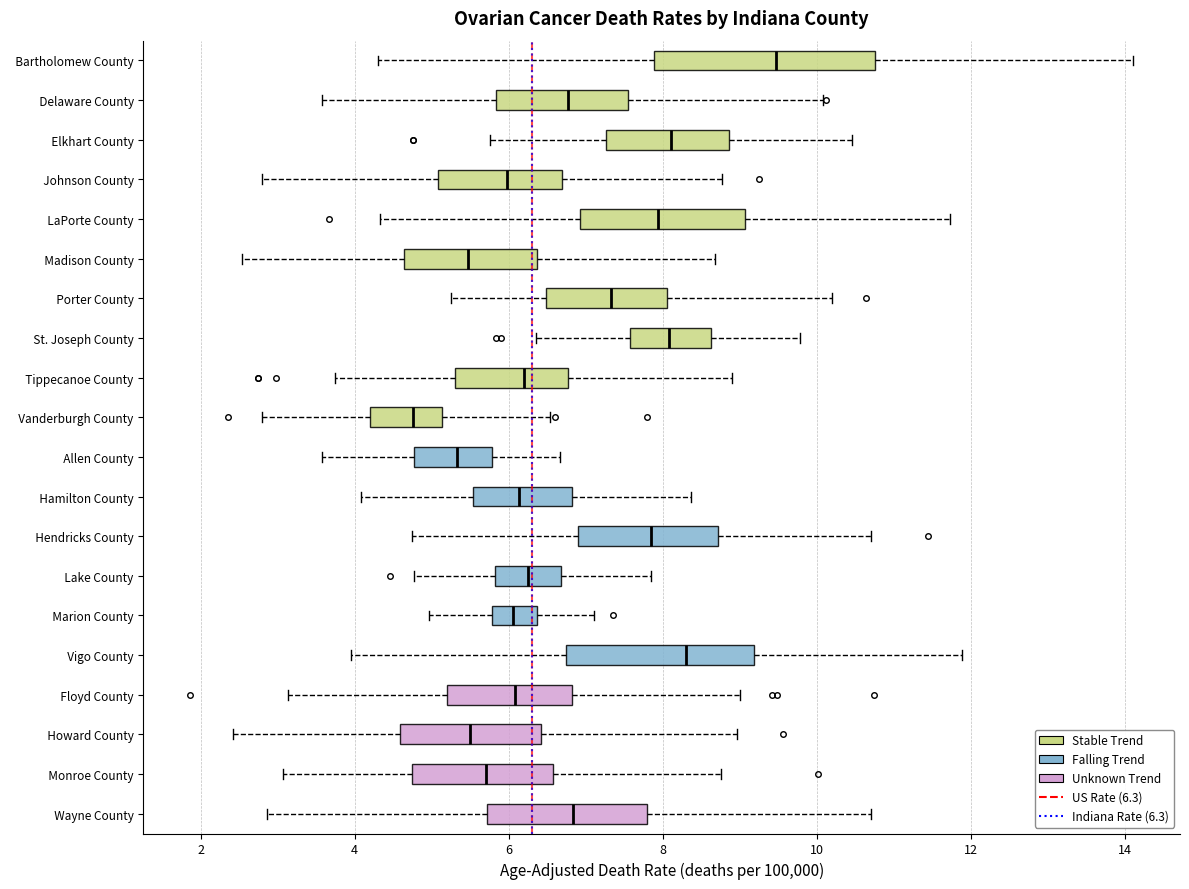

Which box has the furthest to the right median line?

Bartholomew County